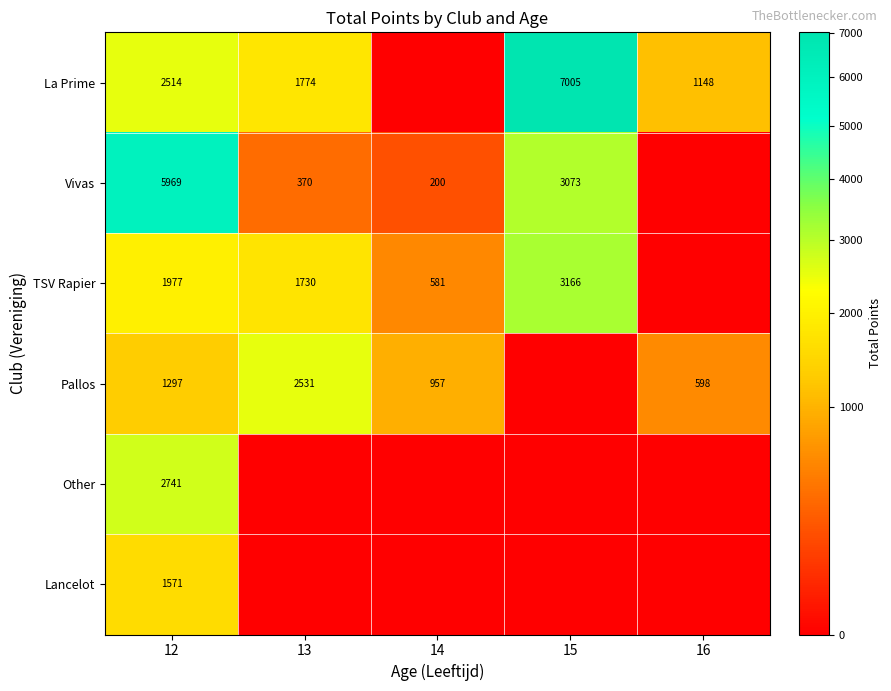

Is it true that Vivas equals 4569.9 at 15?

False